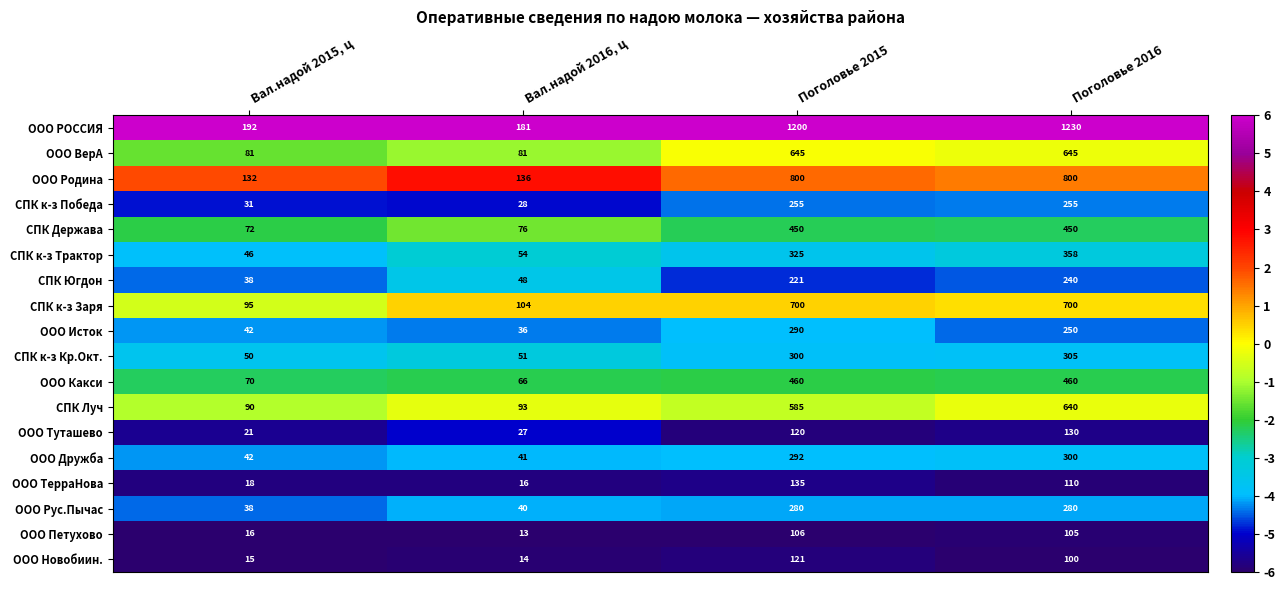

What is the approximate value of СПК Луч at Поголовье 2015?

585